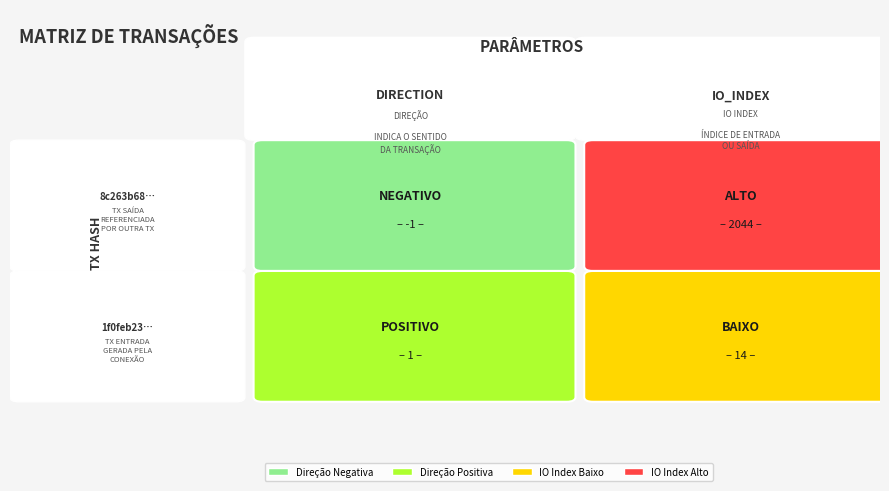

Reading right to left, list all the values displayed in this chart.

8c263b68a06bce8be22c3995eadaba52bd3b1fa: 2044	-1
1f0feb23be3b46e69397ac43d3fe7e3a2245d1e: 14	1